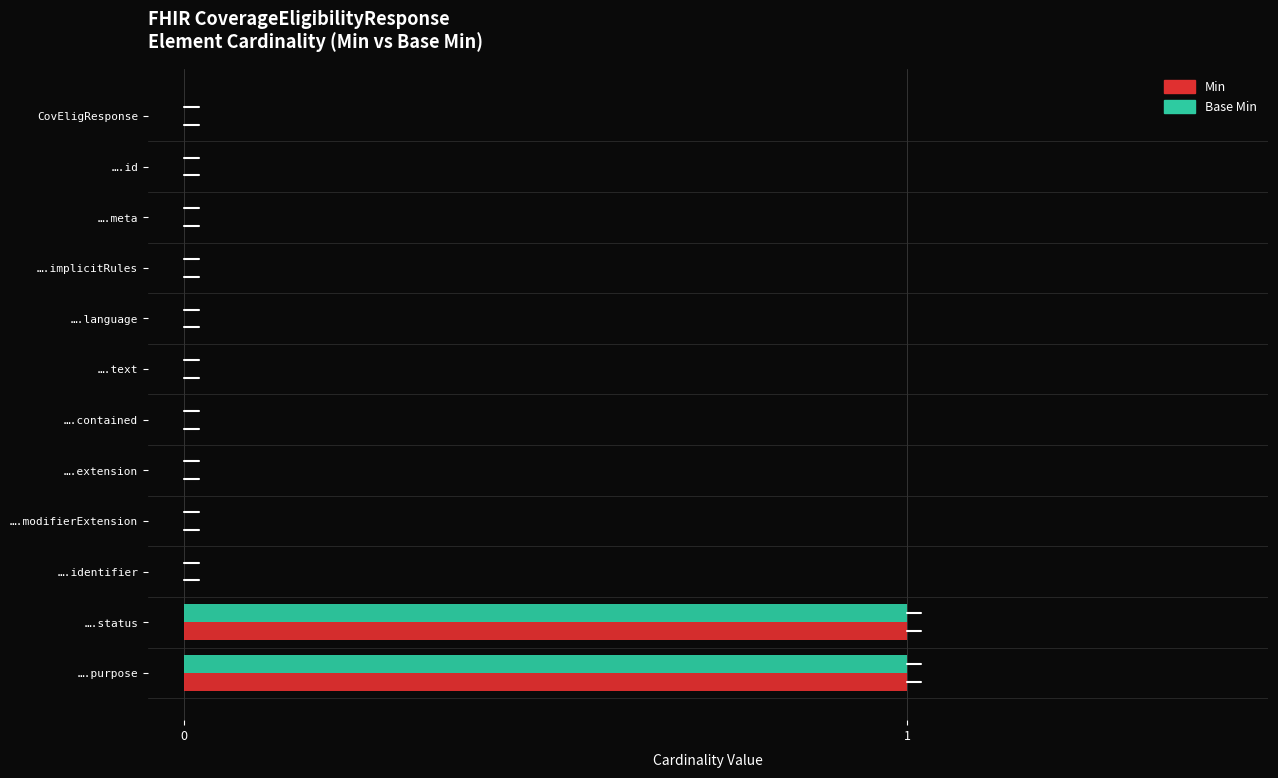

The value of Base Min at CovEligResponse is 0. True or false?

True